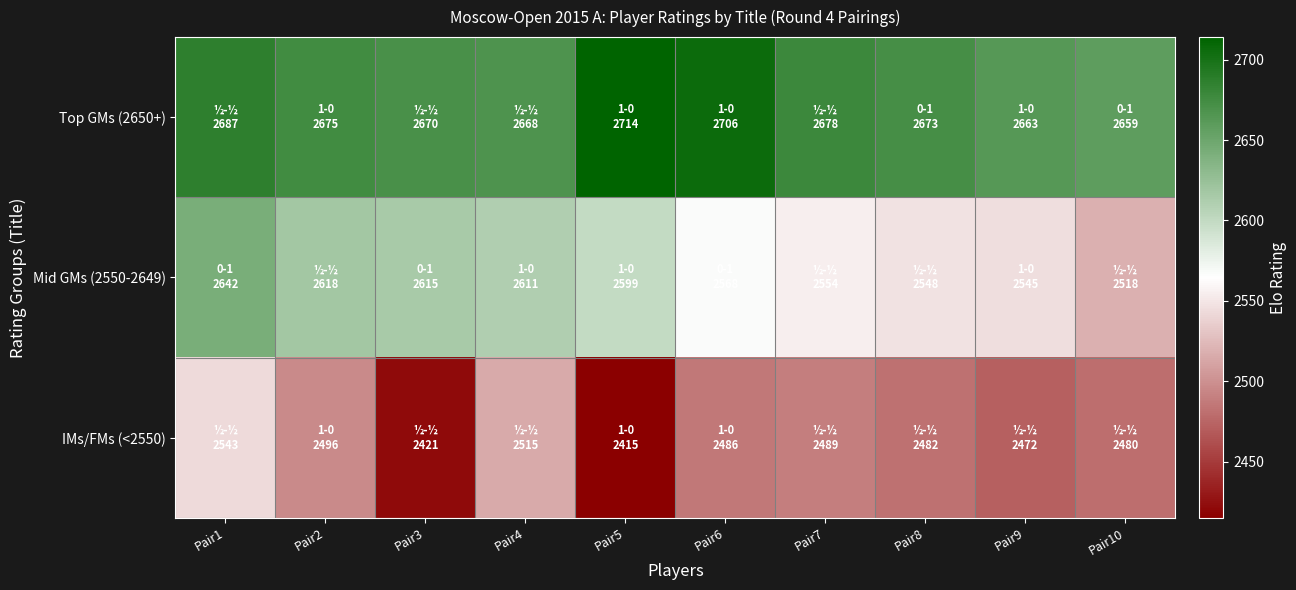

How many categories are shown in the chart?

10